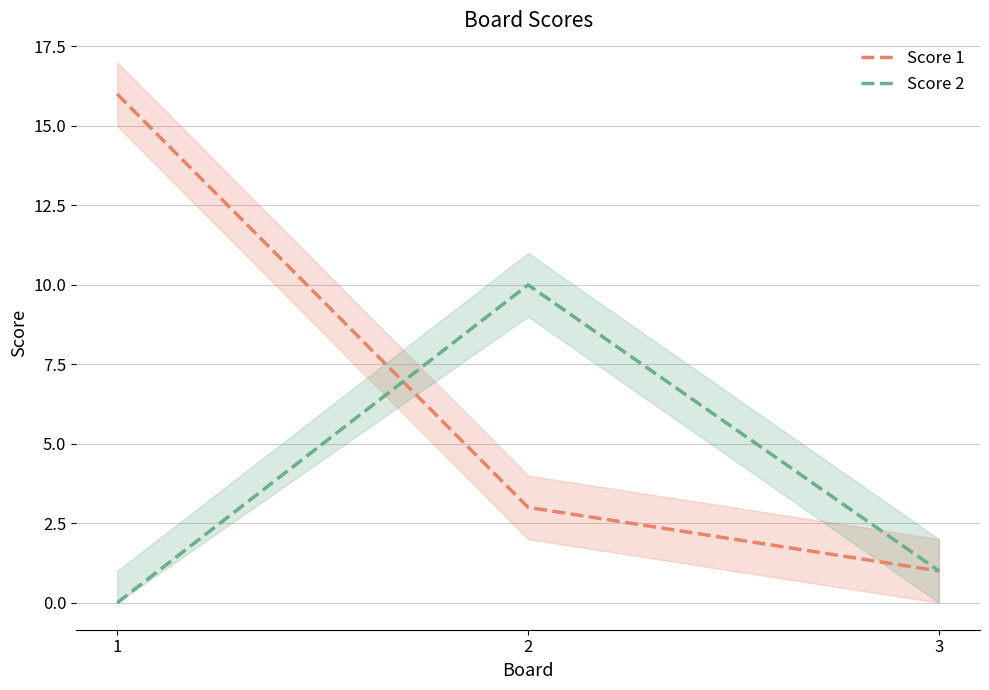

Count the Score 1 values in the range 1 to 16.

3